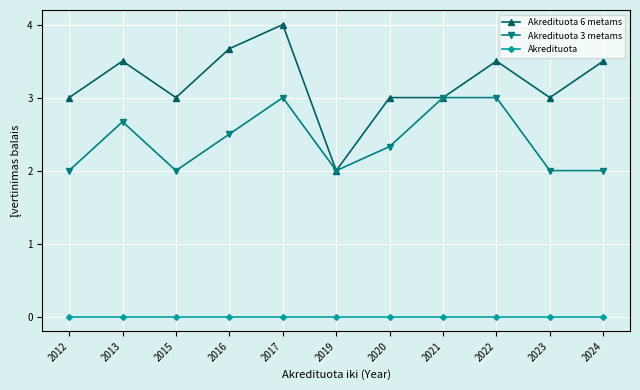

True or false: Akredituota and Akredituota 6 metams cross at least once.

False